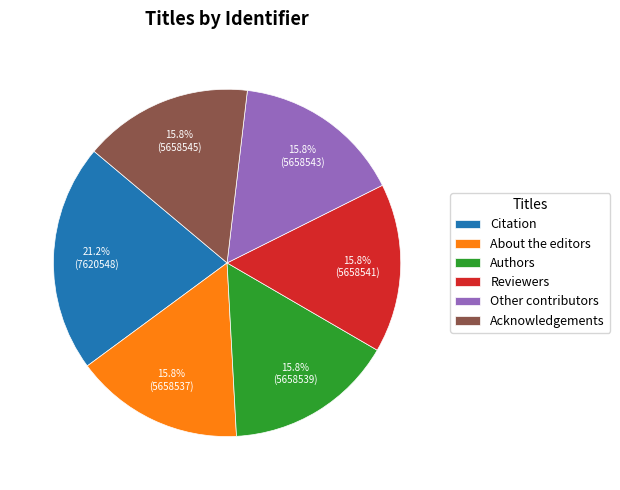

How many segments does this pie chart have?

6